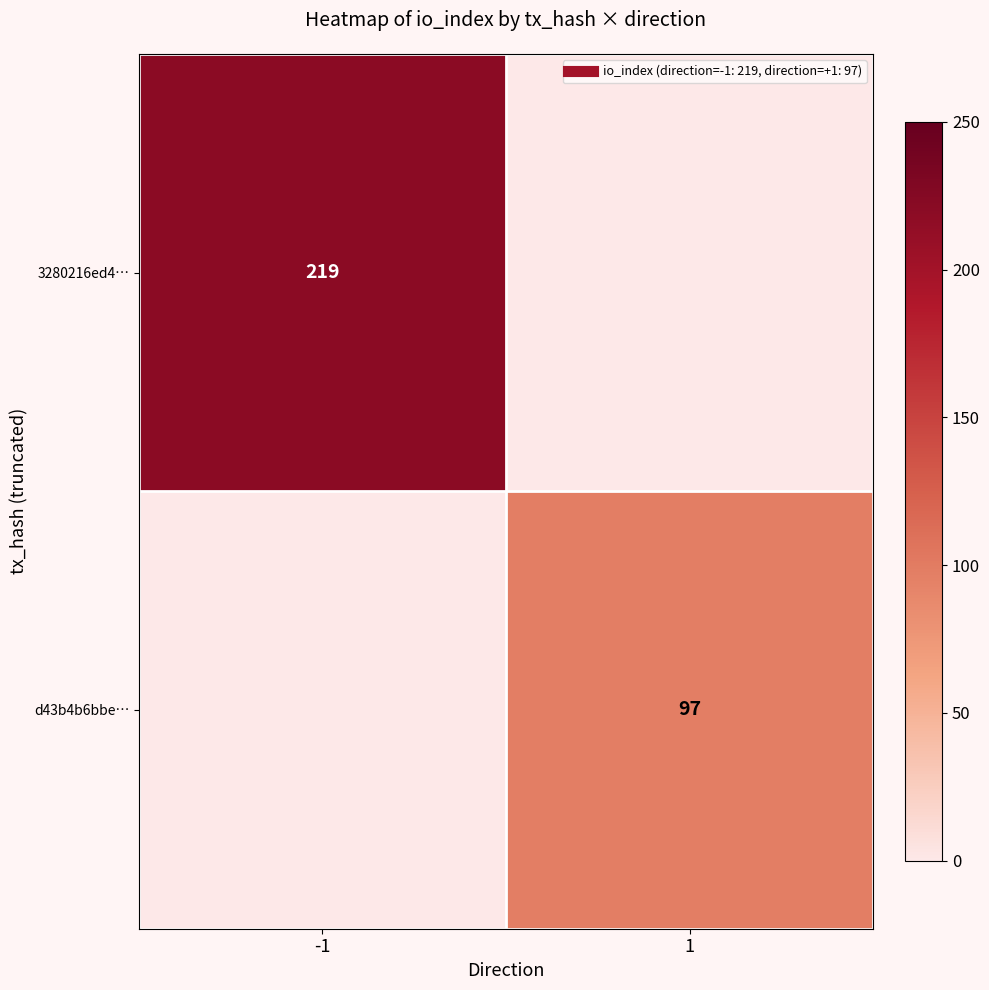

Which series has the widest spread of values?

3280216ed4…